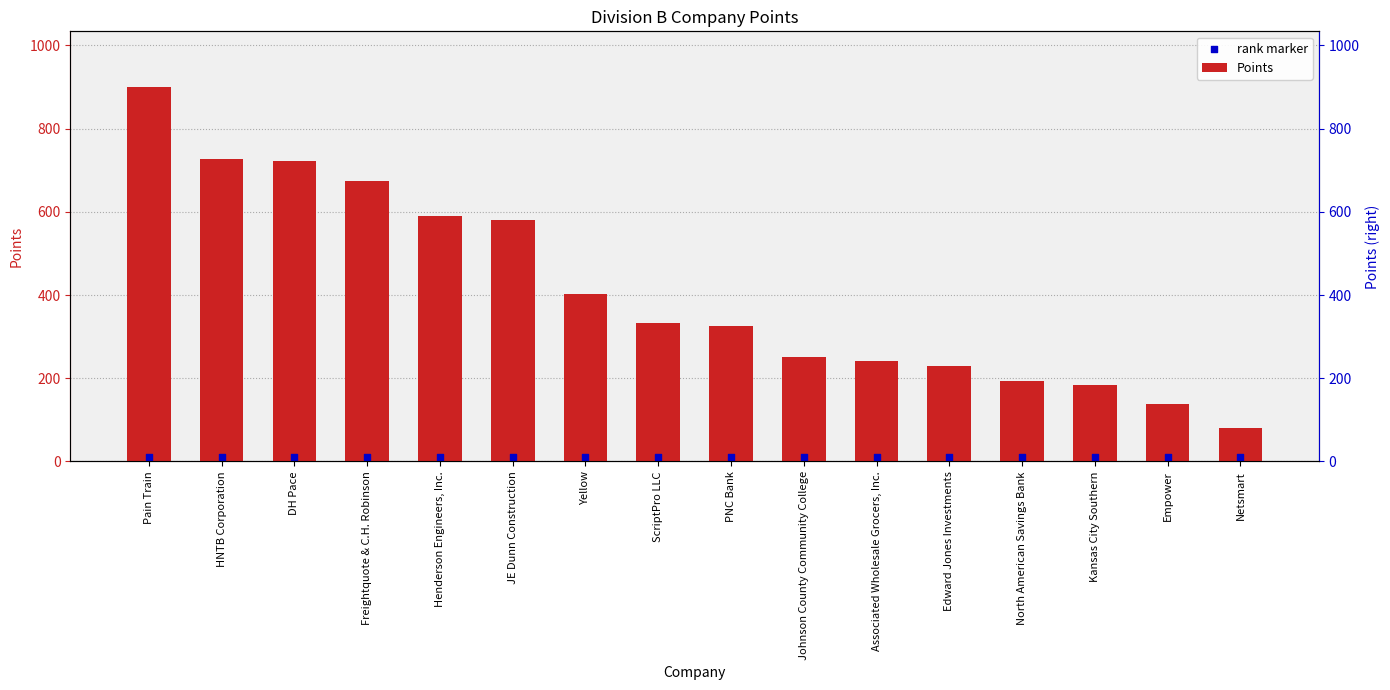

What is the total value across all series at PNC Bank?

334.5